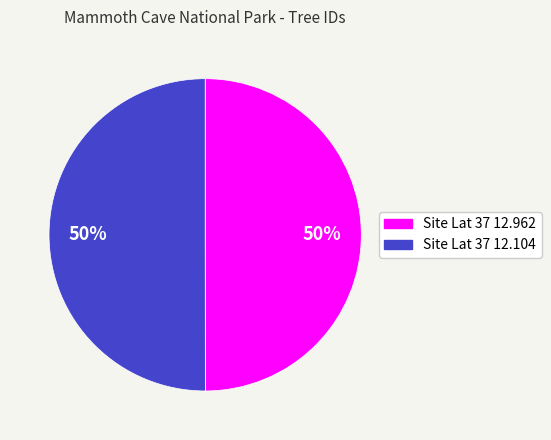

Count the number of slices in the pie.

2